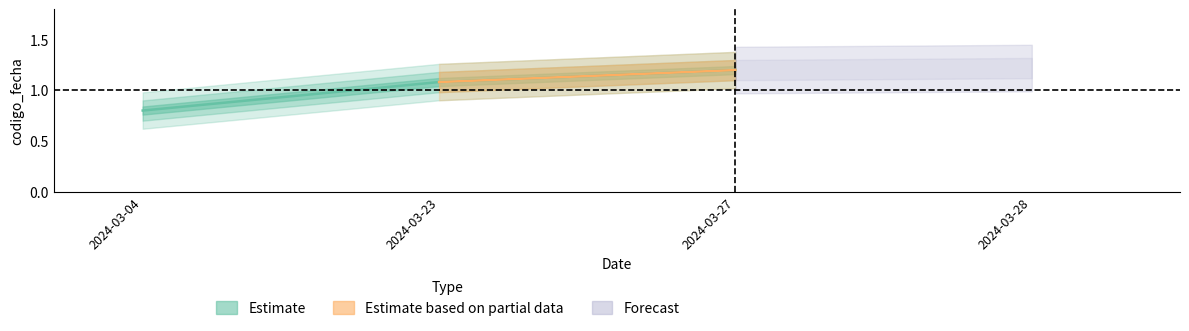

How many lines are shown in the chart?

1